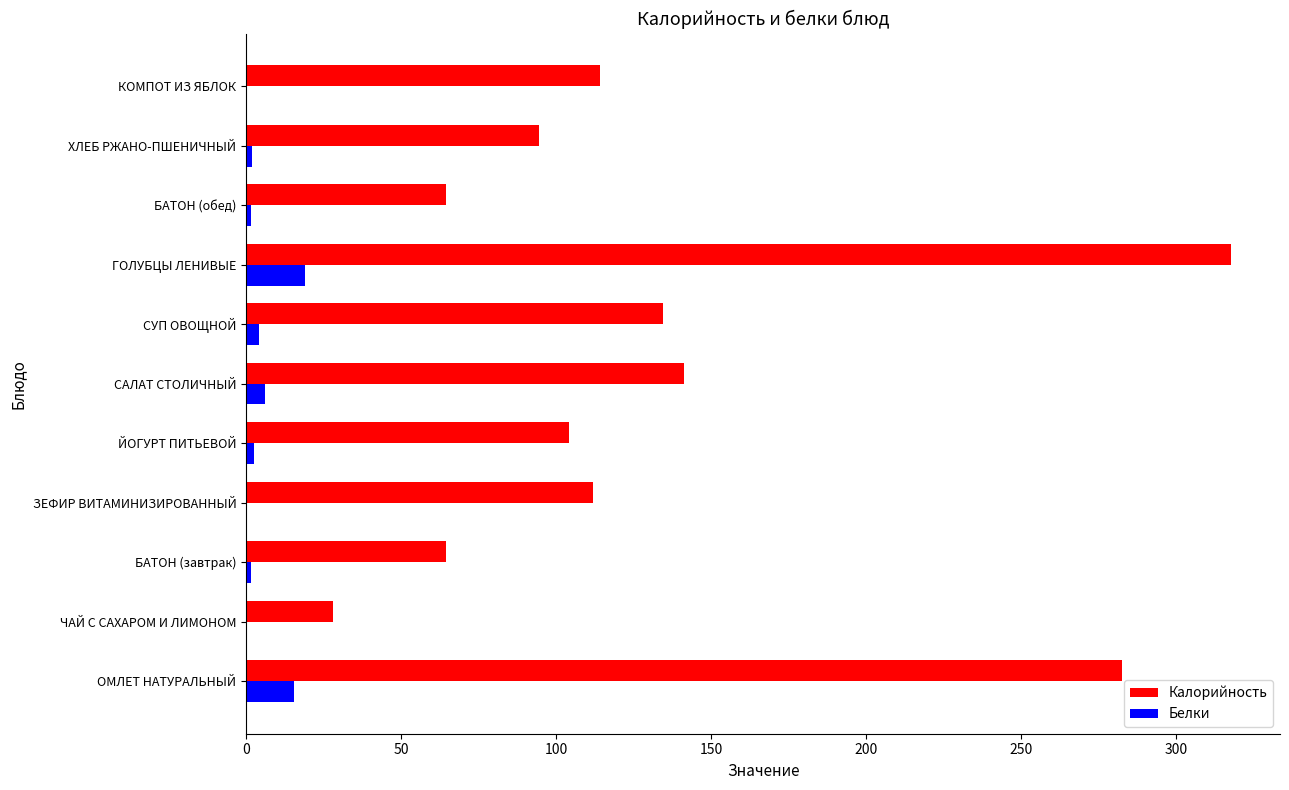

At which category is the sum across all series the highest?

ГОЛУБЦЫ ЛЕНИВЫЕ